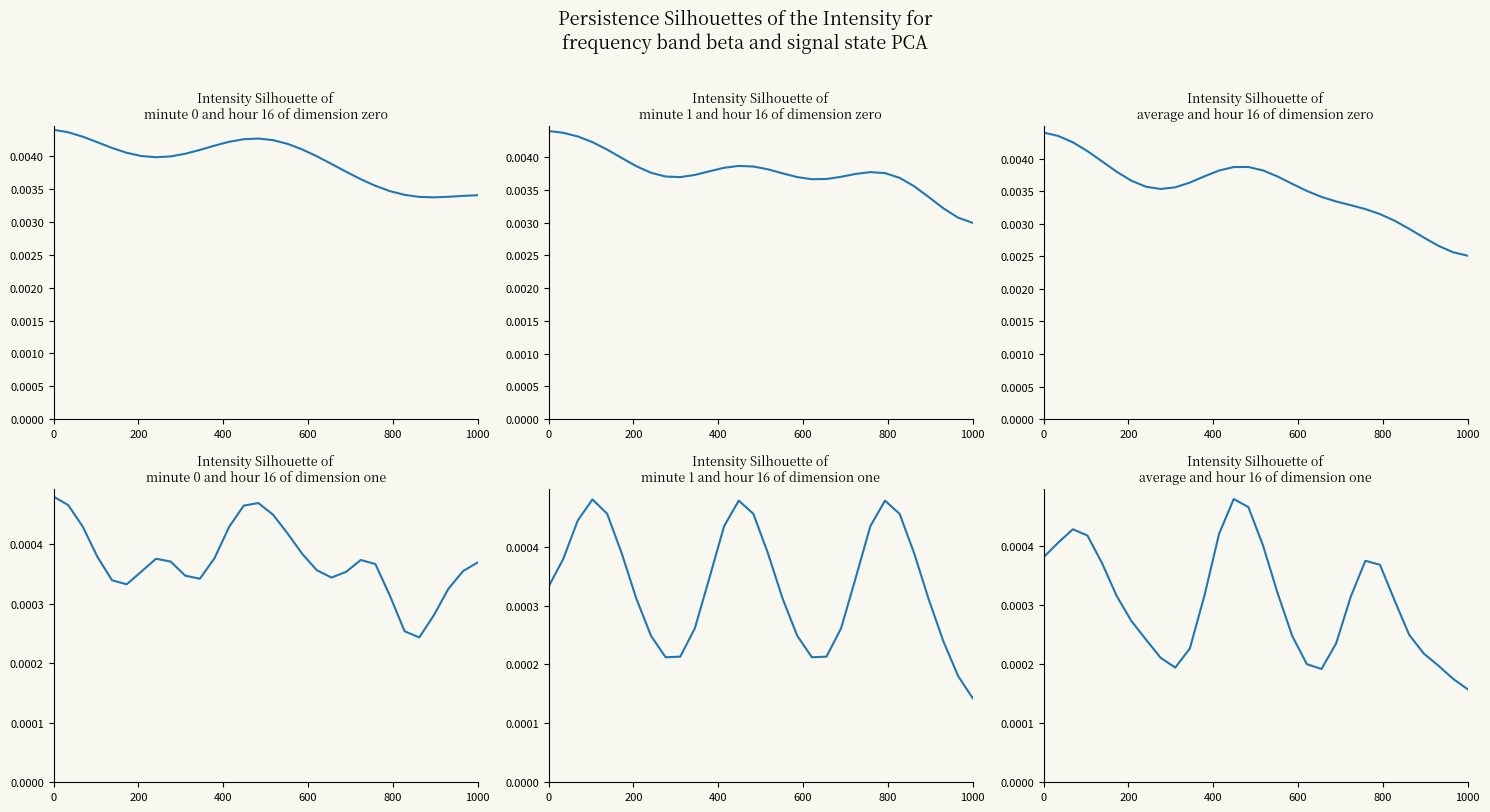

Is the value of dim1 group 0 at 12 greater than the value of dim0 group 1 at 29?

No